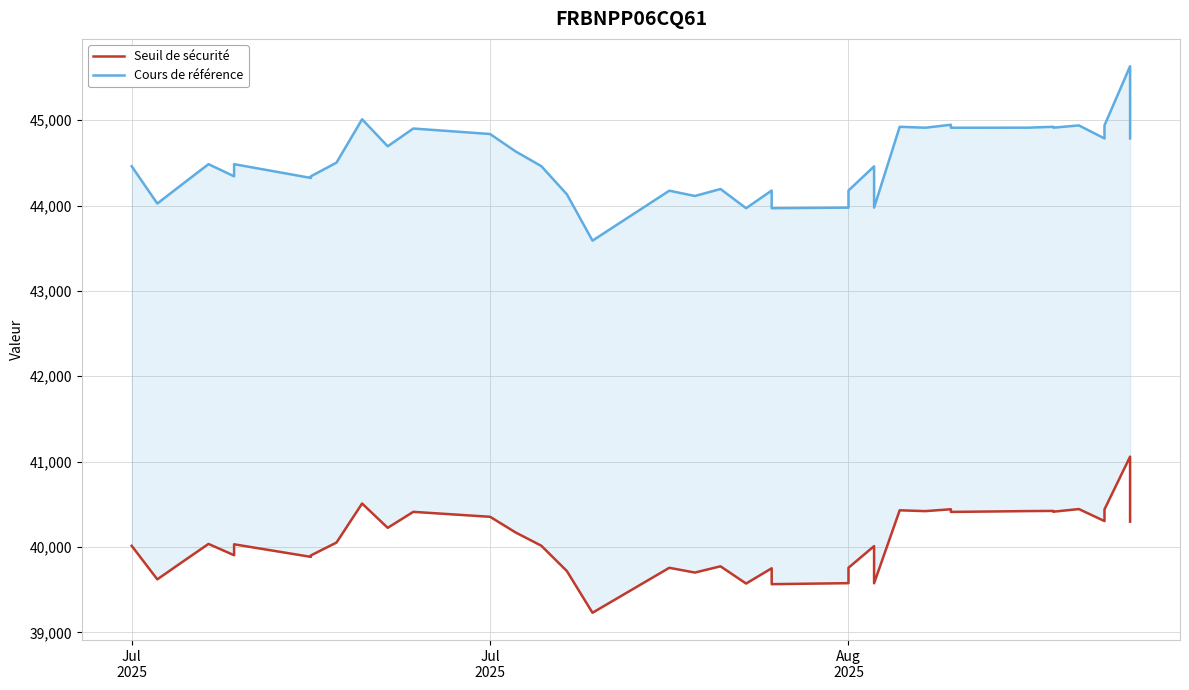

At which category does Cours de référence reach its first local valley?

Jul
2025